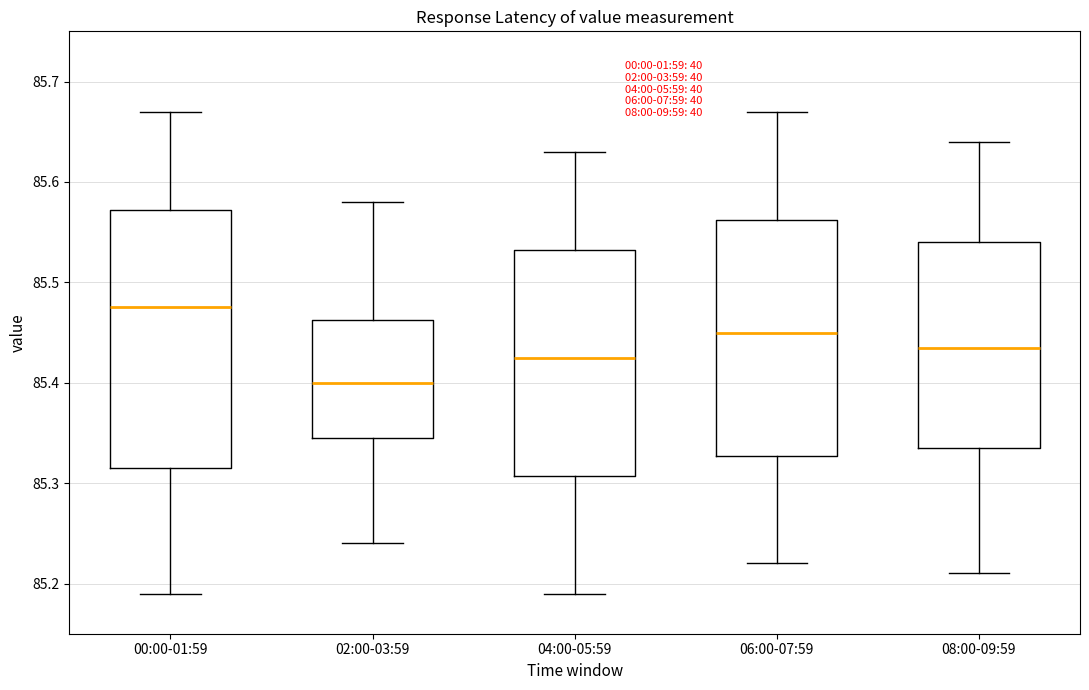

Where does the lower whisker of the box for 00:00-01:59 end on the y-axis? The values are not printed on the chart, so give them approximately, as read against the axis.

85.19